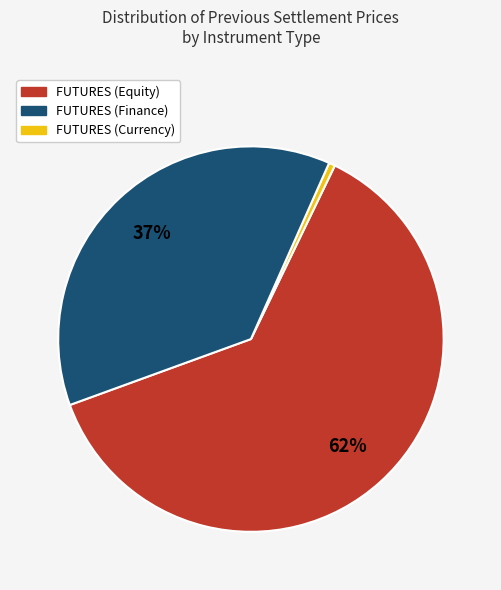

Does any single category account for the majority?

Yes